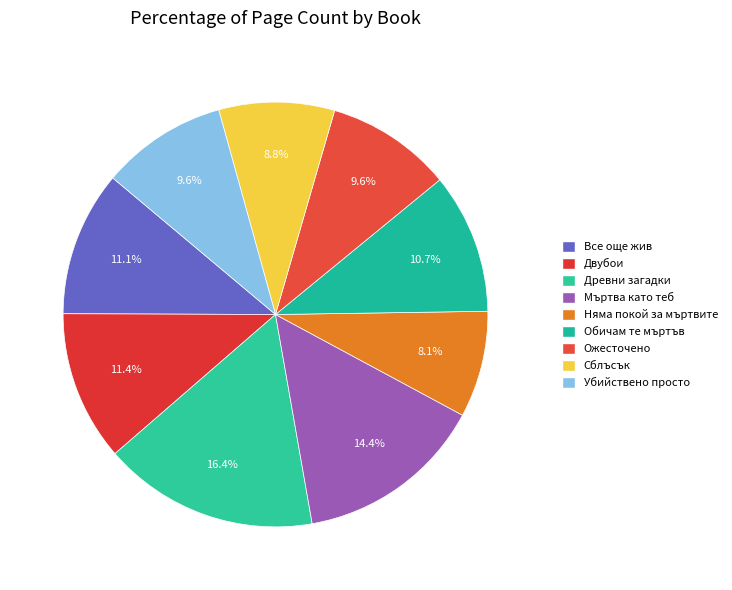

Combined, do Обичам те мъртъв and Няма покой за мъртвите account for over 50%?

No